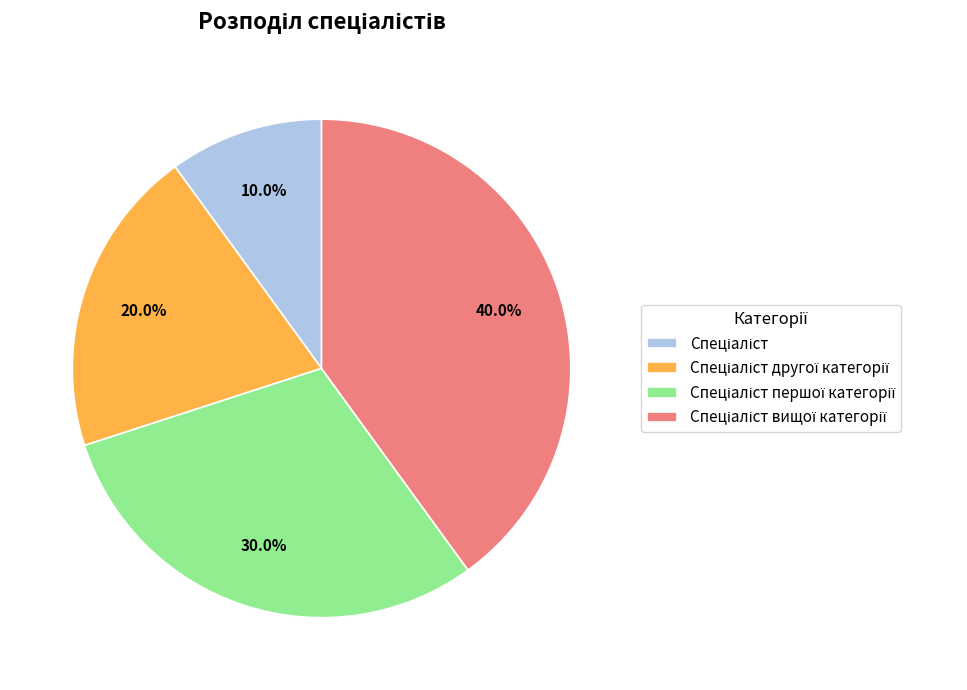

Is there any slice that represents more than half of the pie?

No